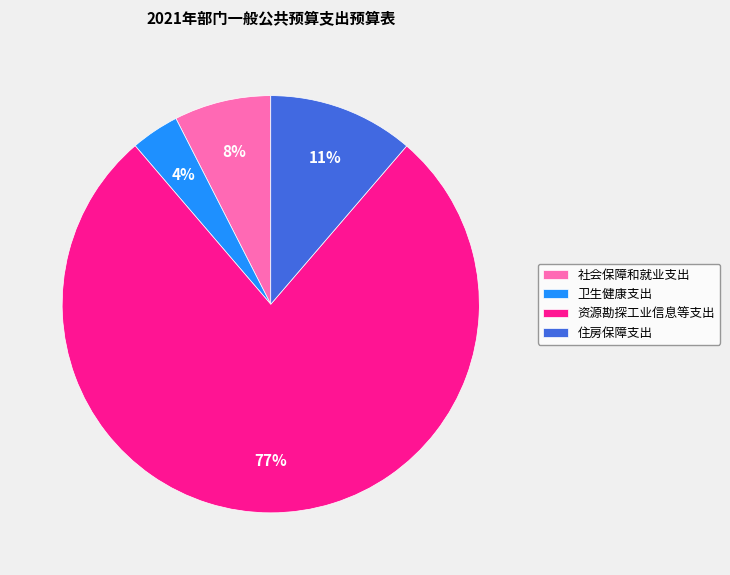

Does 资源勘探工业信息等支出 represent more than half of the total?

Yes